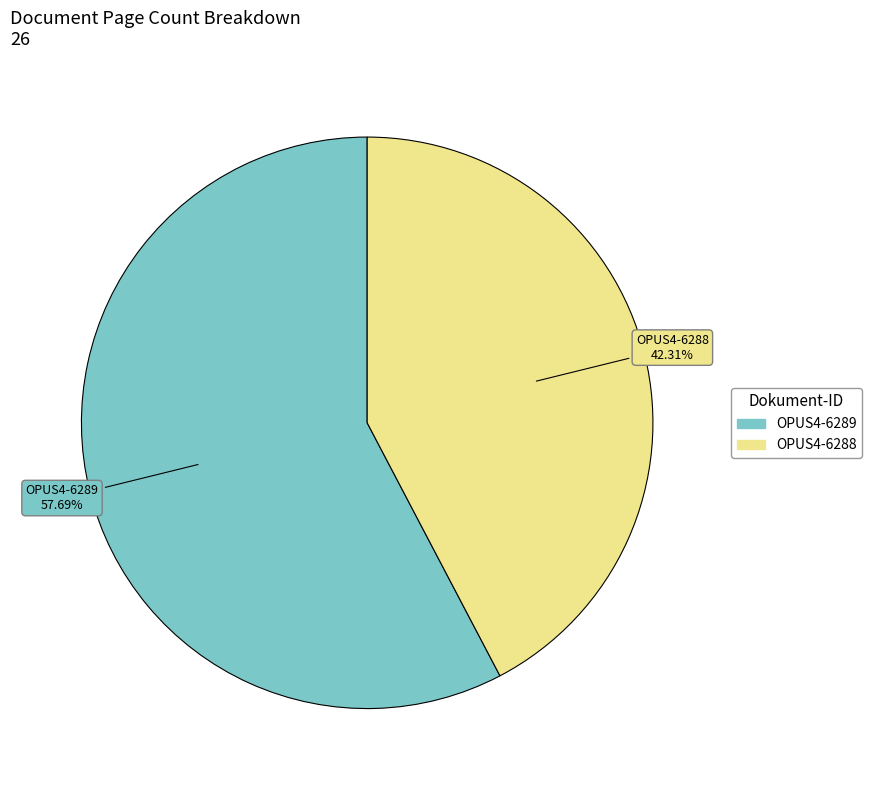

What is the largest slice in the pie chart?

OPUS4-6289